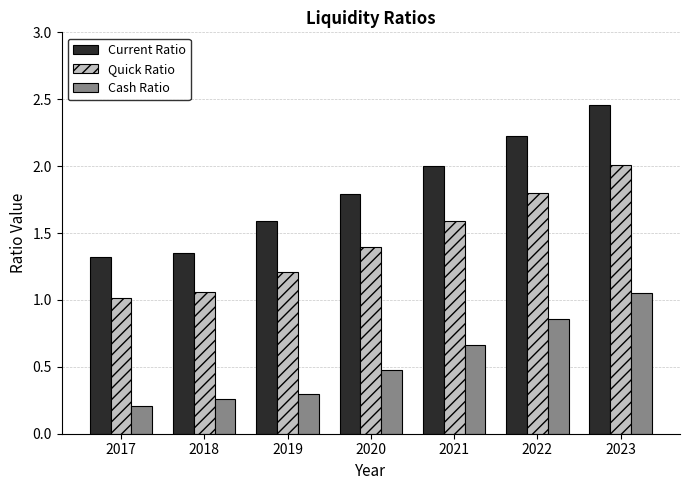

What are all the series names shown in the legend?

Current Ratio, Quick Ratio, Cash Ratio